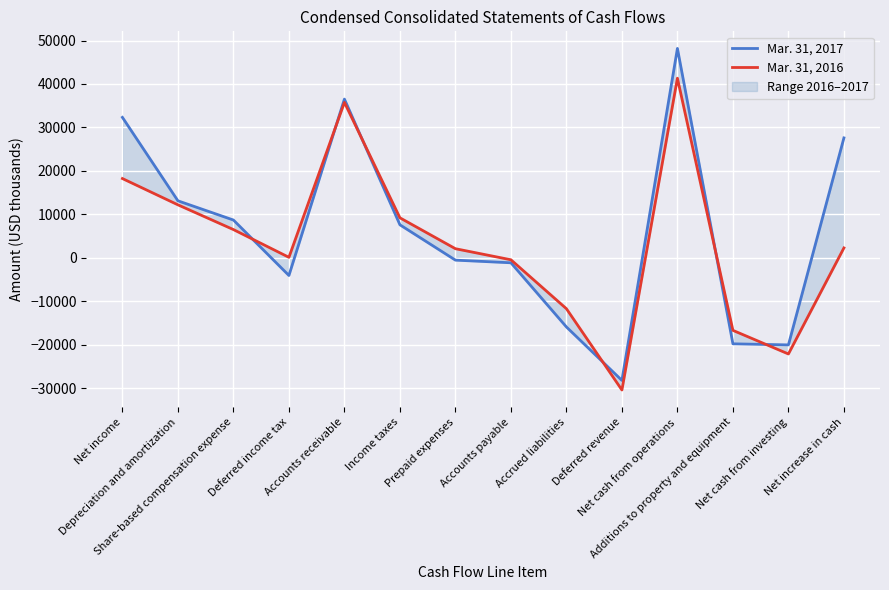

How many interior local valleys does the Mar. 31, 2016 series have?

3